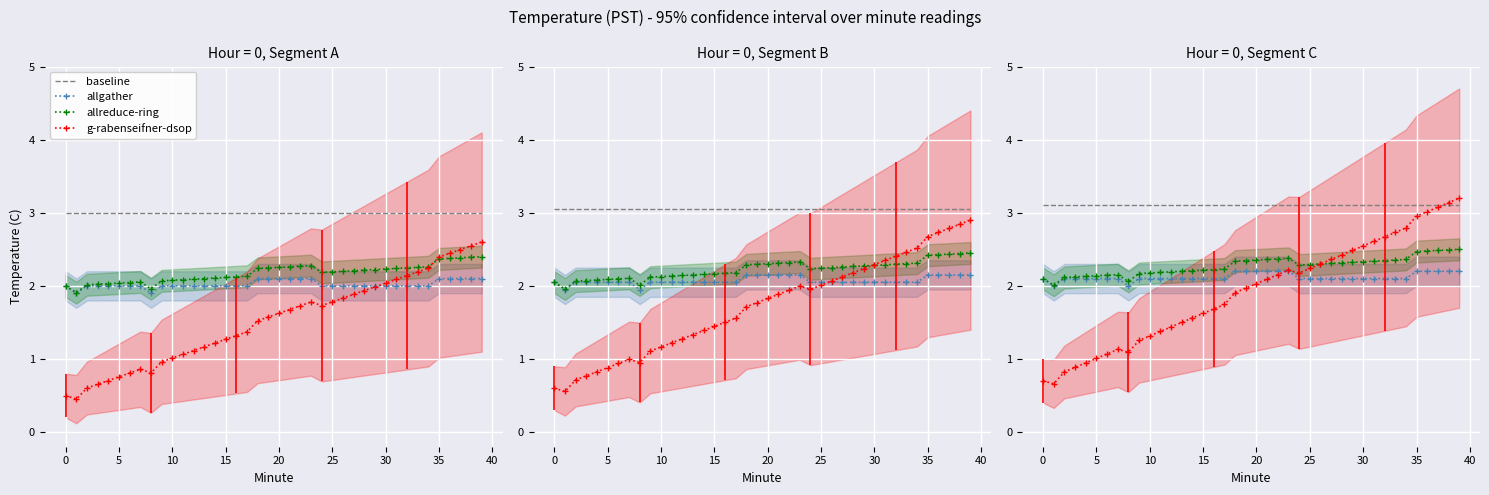

What is the difference between the highest and lowest values at 39?

1.0